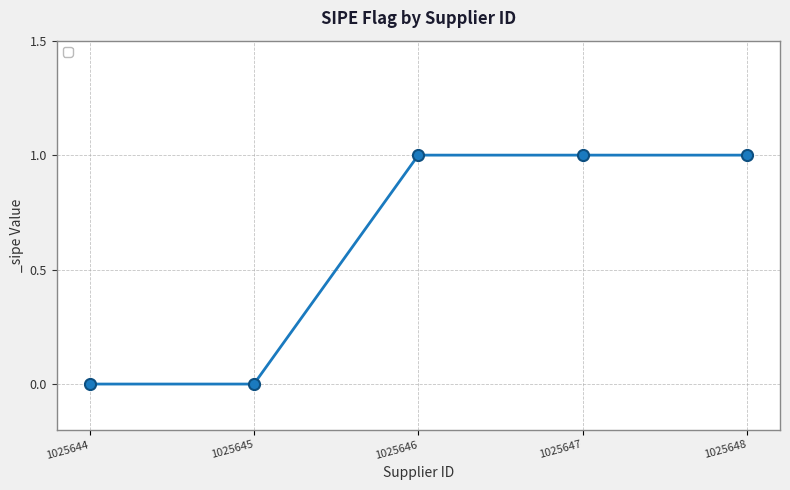

The value at 1025647 is 2. True or false?

False